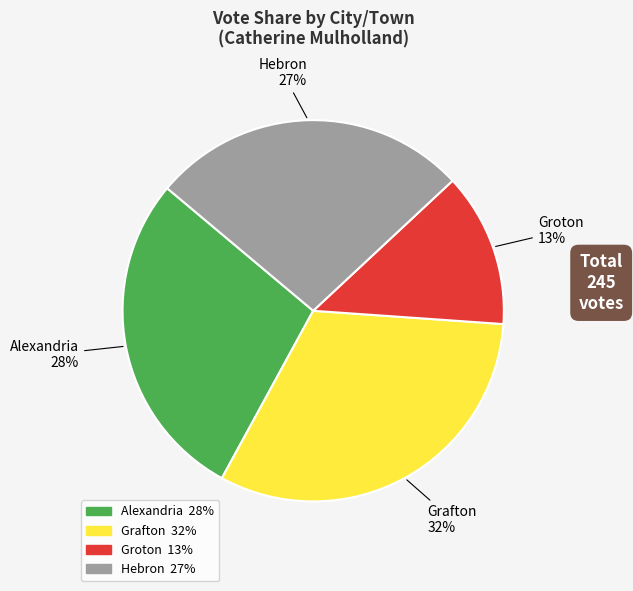

To the nearest percent, what is the difference between the Hebron and Grafton slice percentages?

5%